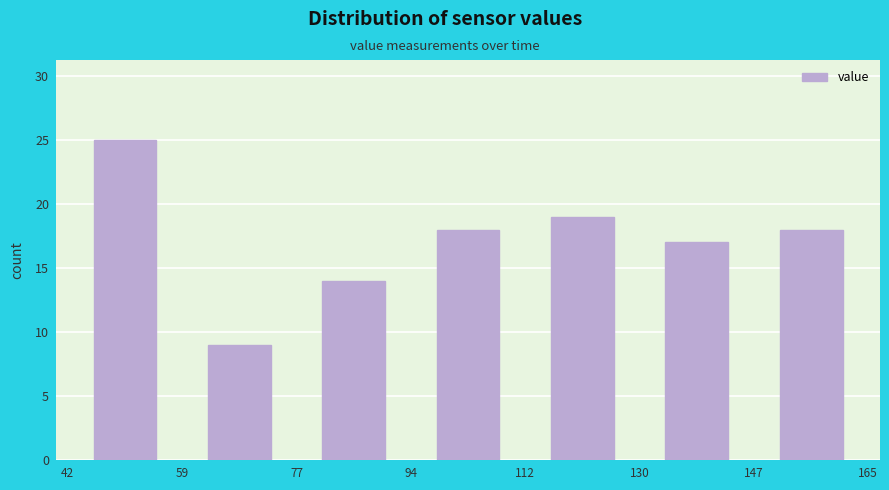

Over which range of the x-axis is the bar tallest?

42 to 59